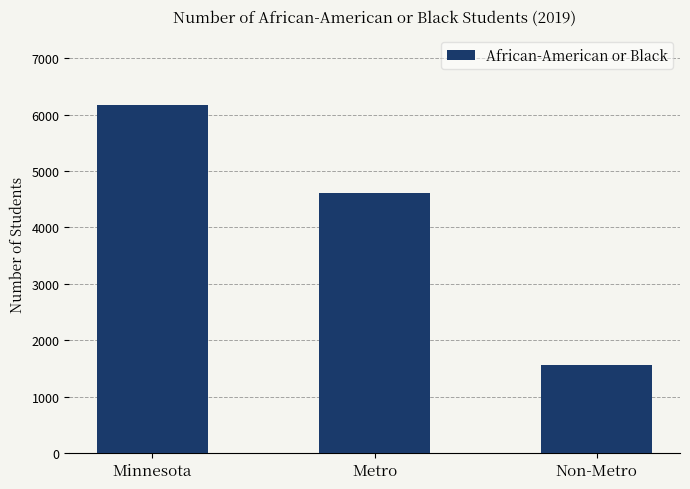

What is the ratio of the value at Non-Metro to the value at Metro?

0.3